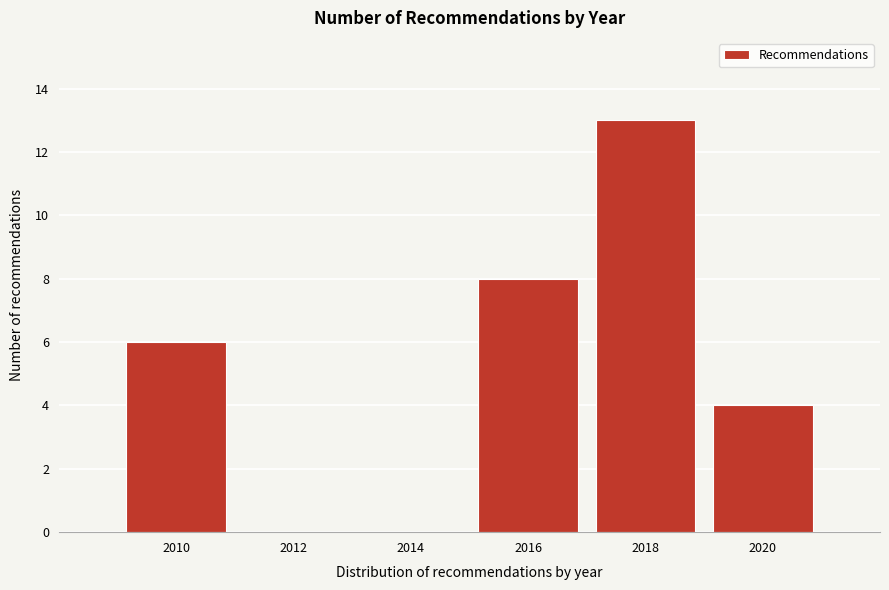

How tall is the bar that spans 2017 to 2019 on the x-axis? The values are not printed on the chart, so give them approximately, as read against the axis.

13